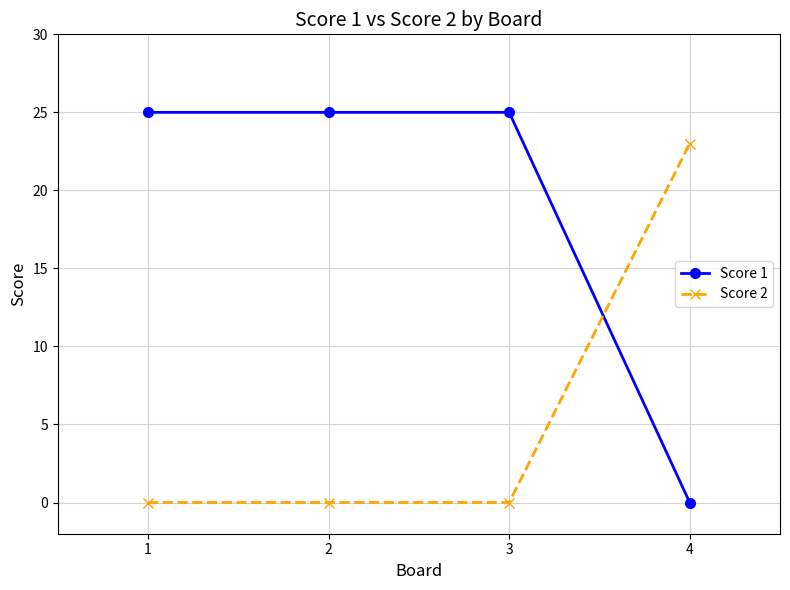

What are all the series names shown in the legend?

Score 1, Score 2